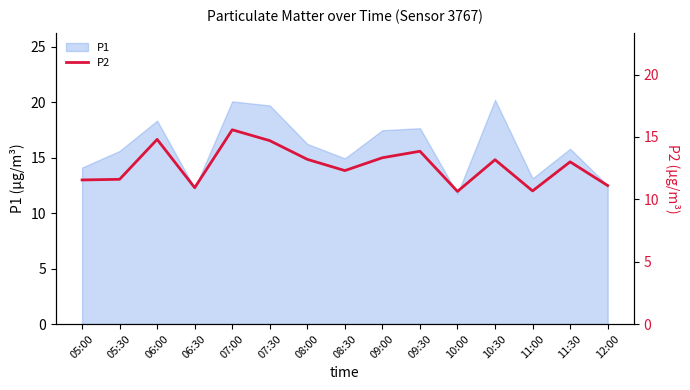

At which category does the chart reach its peak across all series?

07:00